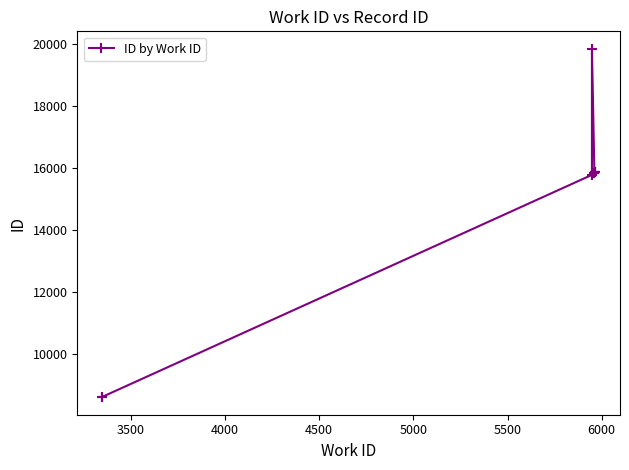

What is the difference between the maximum and minimum values?

11233